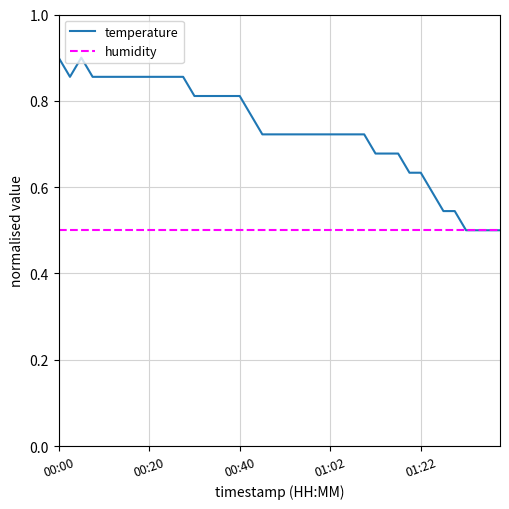

Which series has the largest range (max minus min)?

temperature